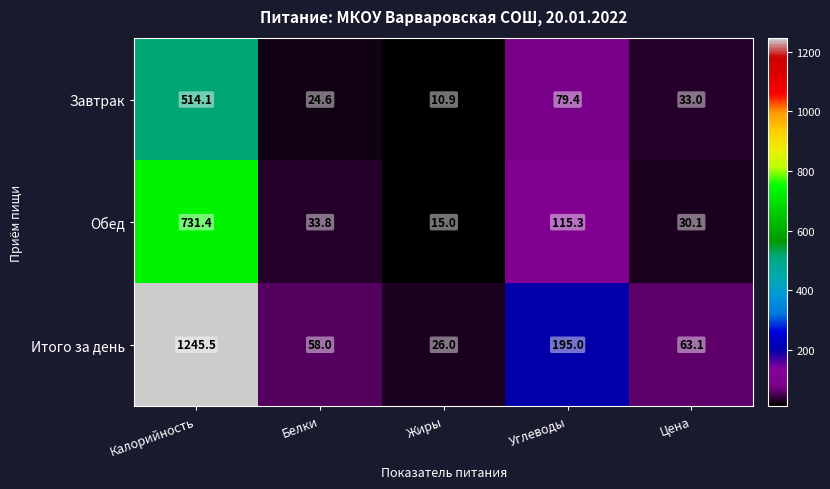

List the series in order of their overall mean, highest first.

Итого за день, Обед, Завтрак